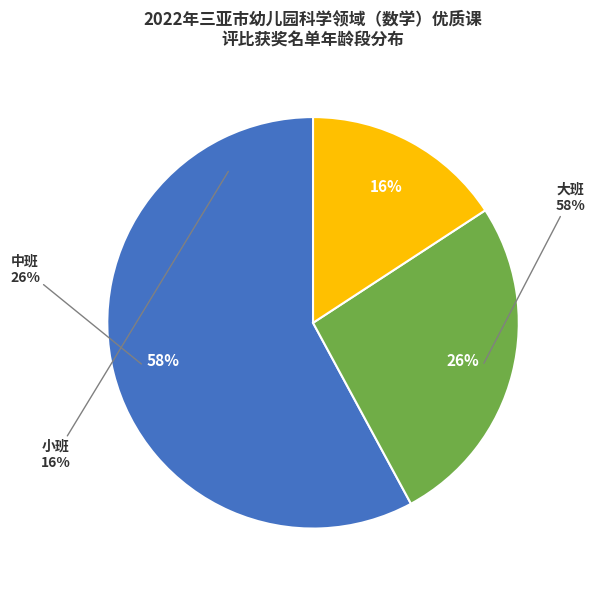

The 中班 slice represents 26% of the pie. True or false?

True